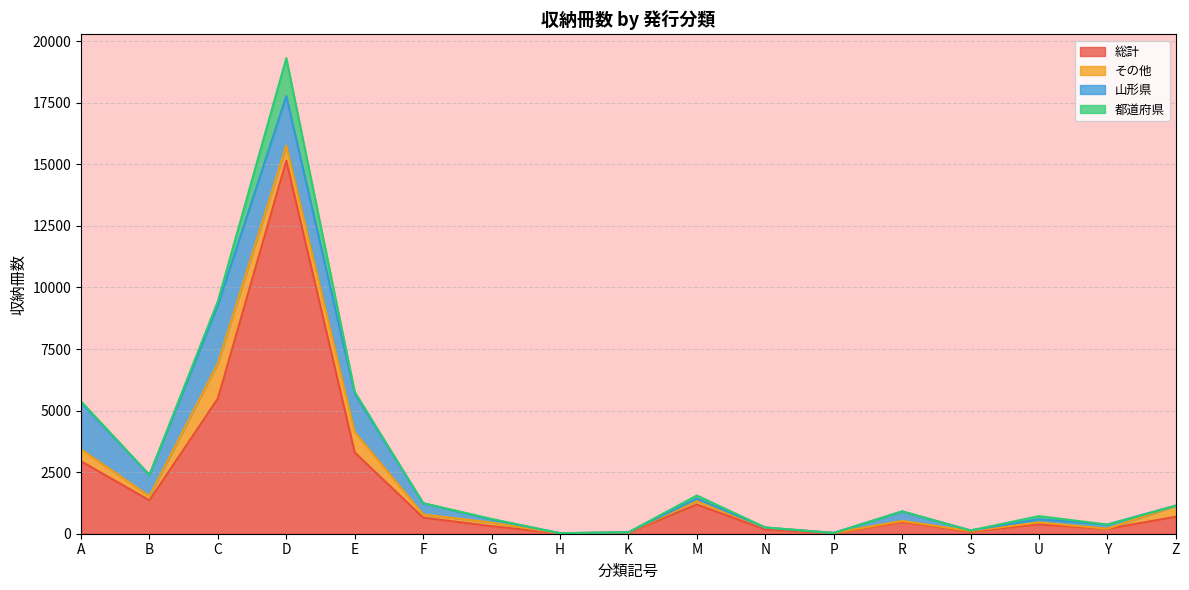

Does the chart have visible grid lines?

Yes